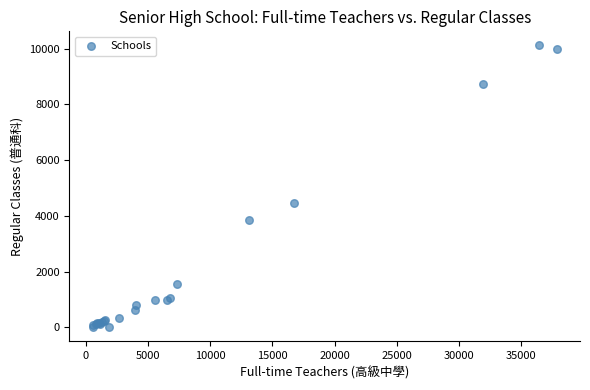

What Y value in the scatter plot is closest to 5059?

4472